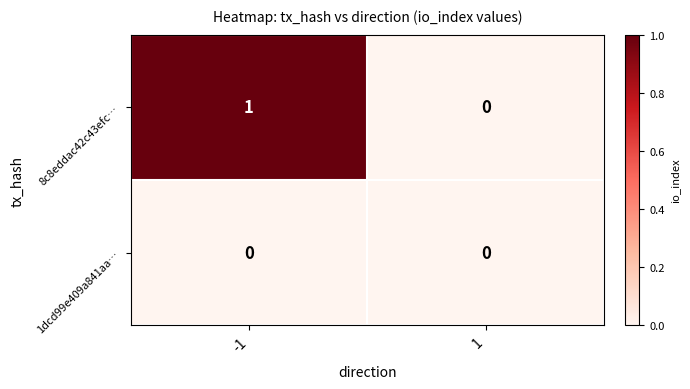

What is the difference between the highest and lowest values at -1?

1